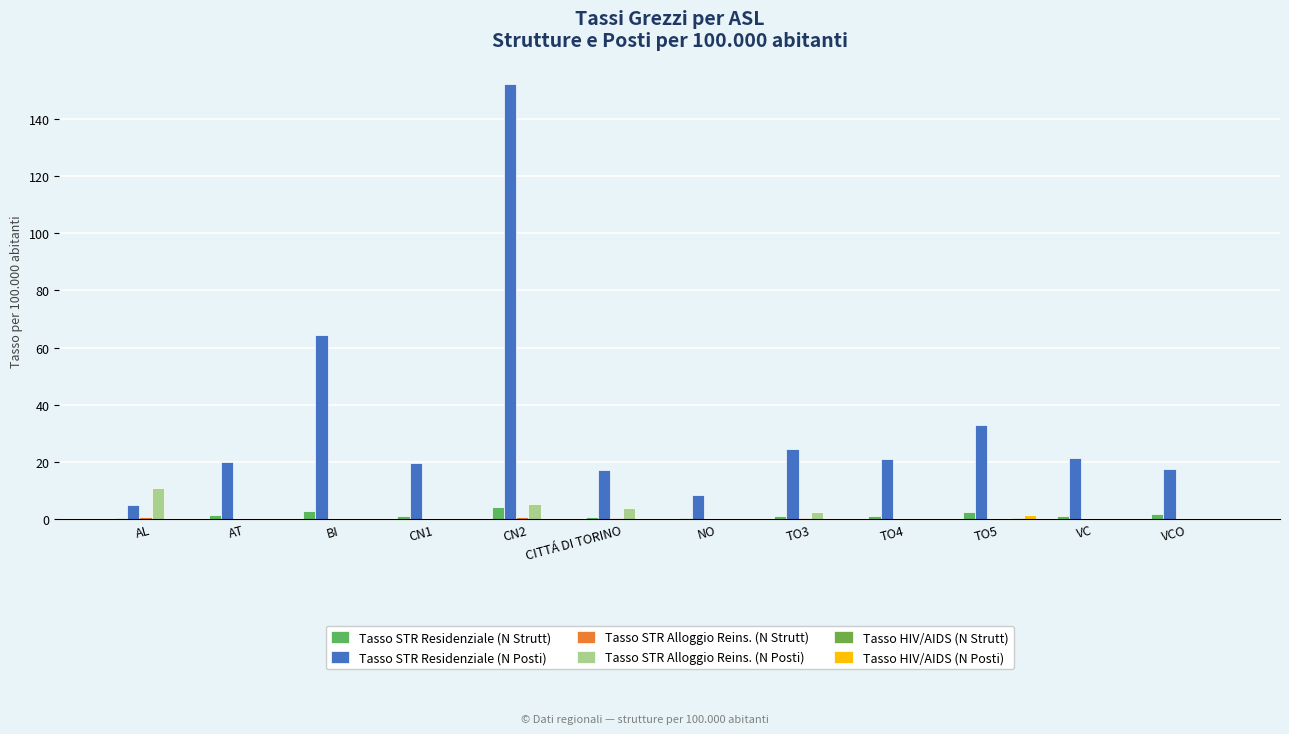

Are the bars grouped side by side (vs. stacked)?

Yes